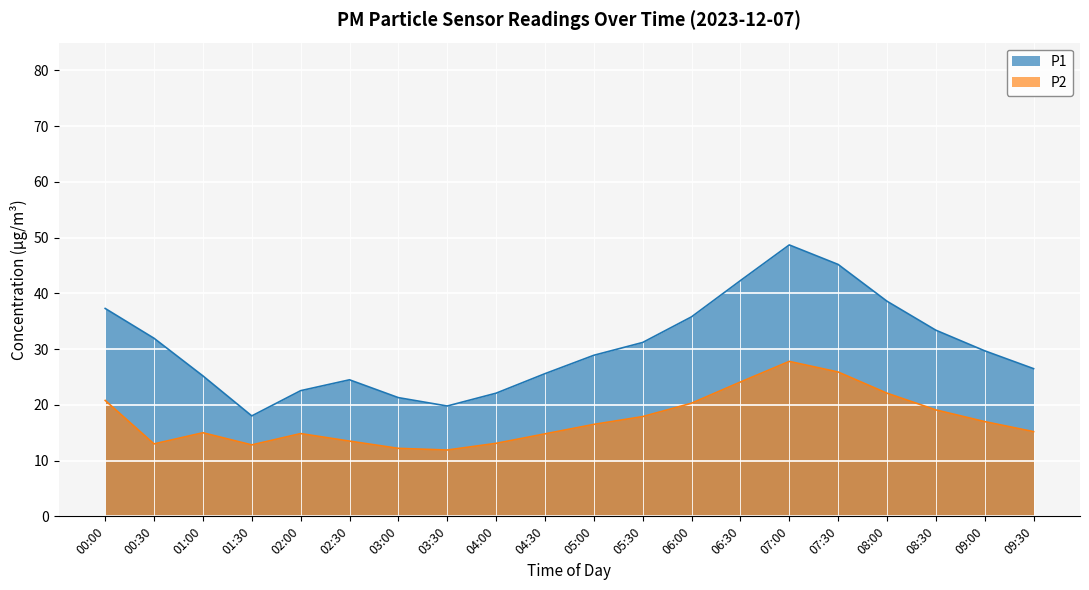

What position from the left is 01:30?

4